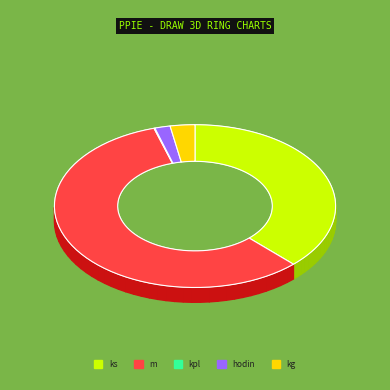

Combined, what portion of the pie is kg and hodin?

4.6%